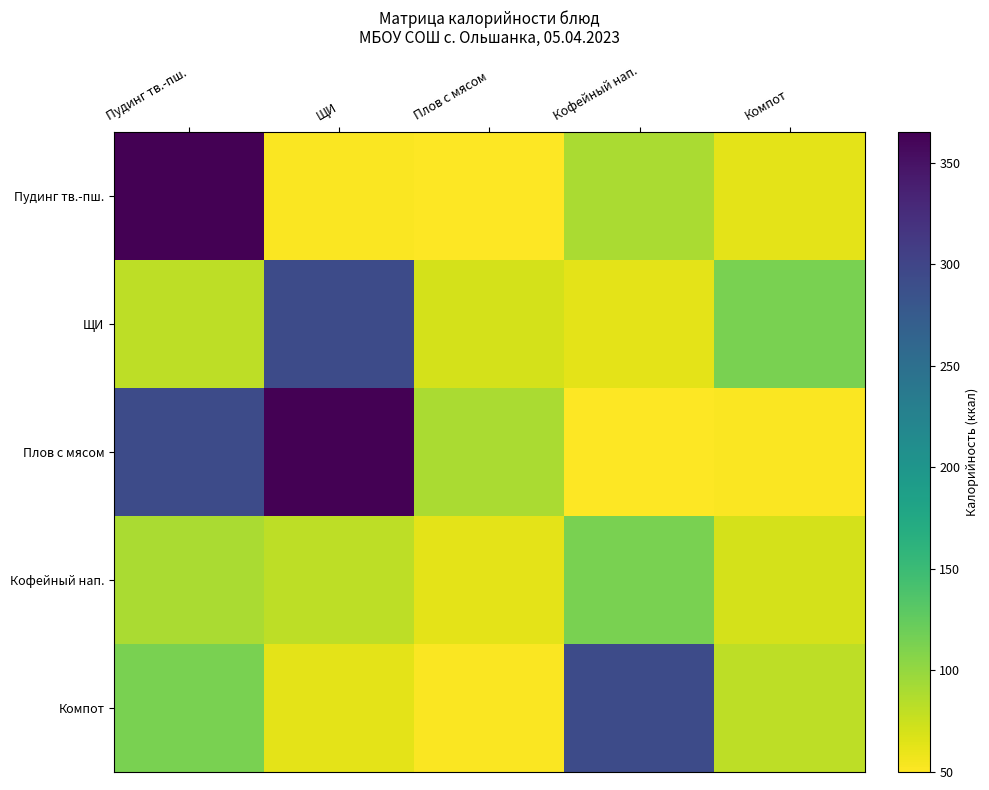

Reading left to right, transcribe all the data shown in this chart.

Пудинг тв.-пш.: Пудинг тв.-пш.=365.0	ЩИ=52.0	Плов с мясом=50.0	Кофейный нап.=90.0	Компот=63.0
ЩИ: Пудинг тв.-пш.=81.9	ЩИ=293.0	Плов с мясом=70.0	Кофейный нап.=63.0	Компот=113.0
Плов с мясом: Пудинг тв.-пш.=293.0	ЩИ=365.0	Плов с мясом=90.0	Кофейный нап.=50.0	Компот=52.0
Кофейный нап.: Пудинг тв.-пш.=90.0	ЩИ=81.9	Плов с мясом=63.0	Кофейный нап.=113.0	Компот=70.0
Компот: Пудинг тв.-пш.=113.0	ЩИ=63.0	Плов с мясом=52.0	Кофейный нап.=293.0	Компот=81.9